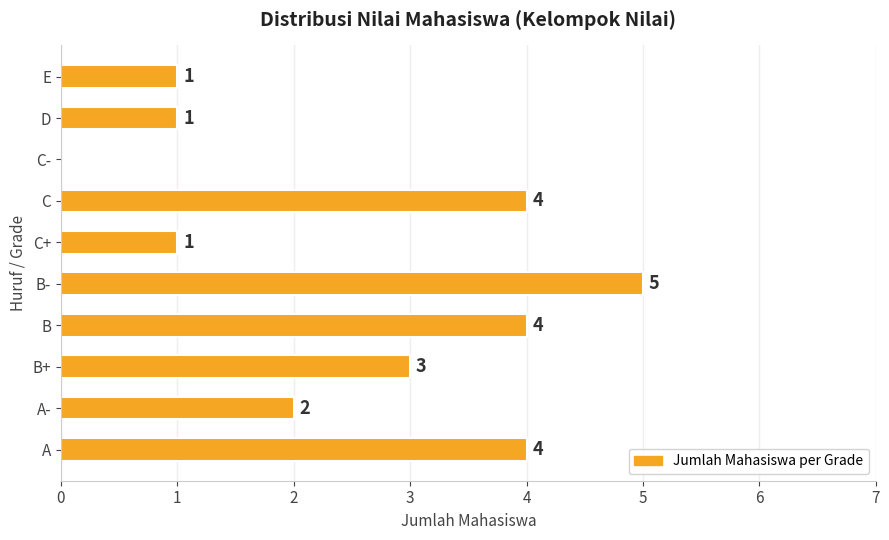

True or false: the data shows 1 at C.

False